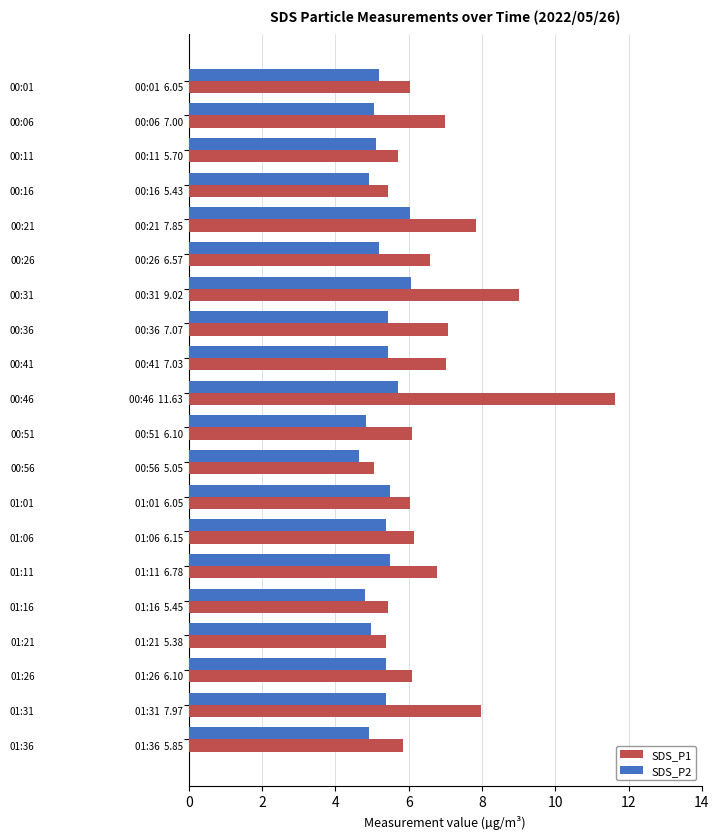

What is the sum of all SDS_P2 values?

105.5